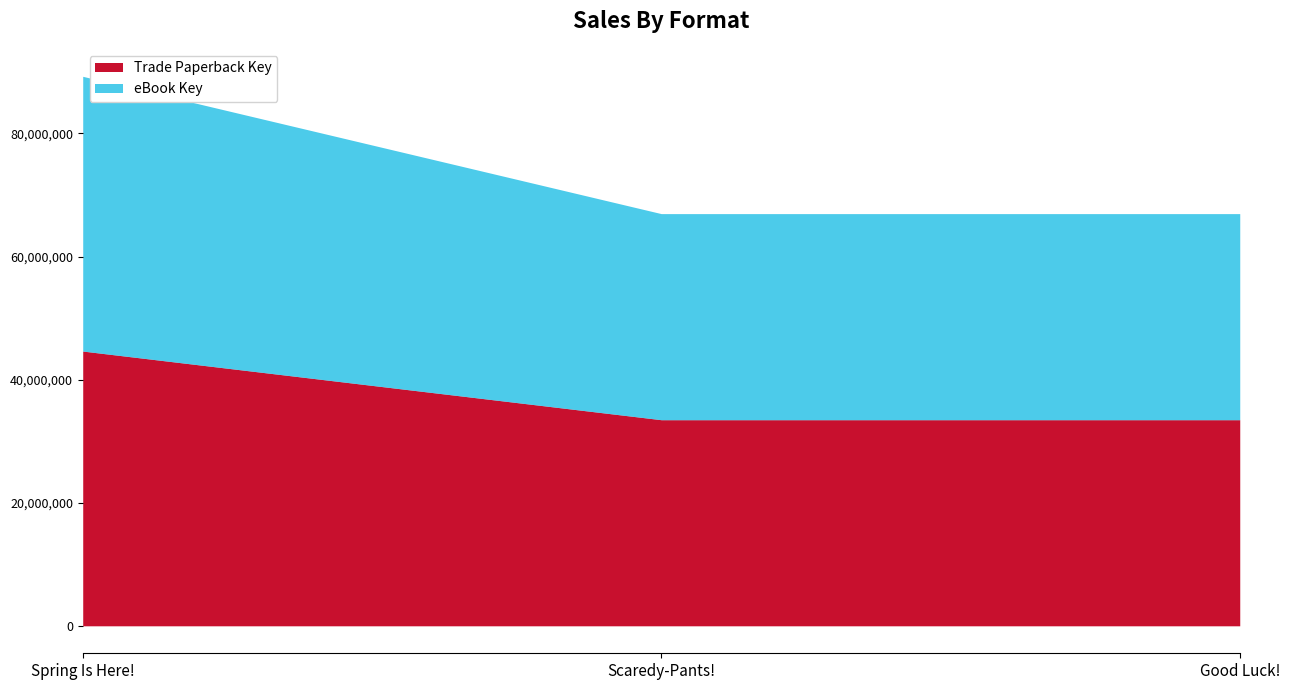

List the labels in order of Trade Paperback Key value, smallest first.

Good Luck!, Scaredy-Pants!, Spring Is Here!